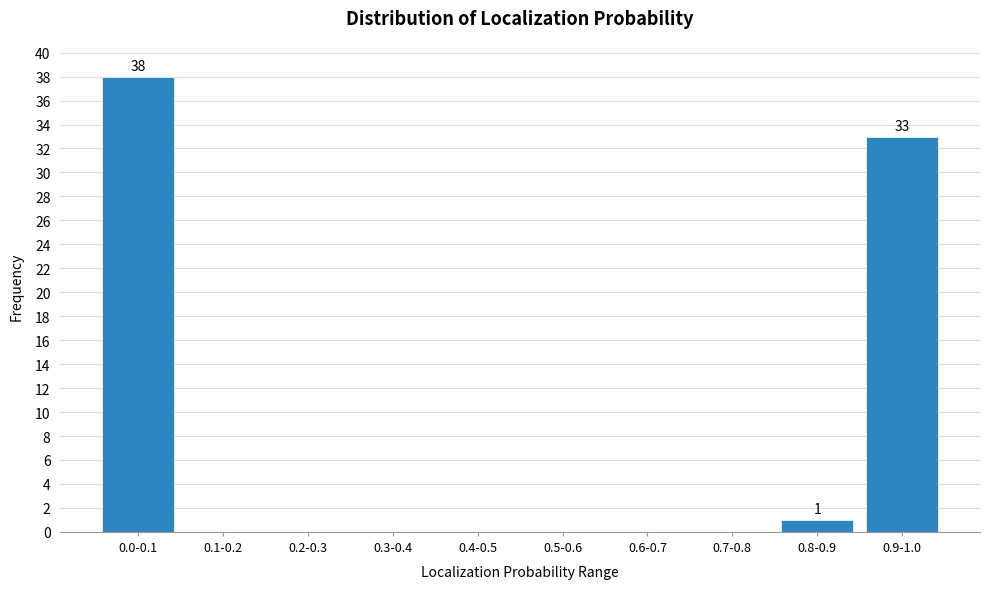

Reading left to right, transcribe all the data shown in this chart.

0.0-0.1=38	0.1-0.2=0	0.2-0.3=0	0.3-0.4=0	0.4-0.5=0	0.5-0.6=0	0.6-0.7=0	0.7-0.8=0	0.8-0.9=1	0.9-1.0=33